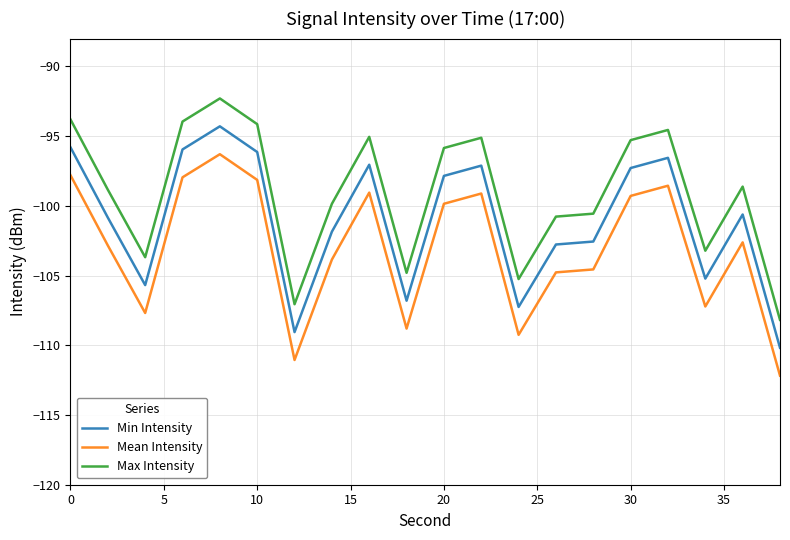

What is the difference between the second highest and minimum values in the Mean Intensity series?

14.4